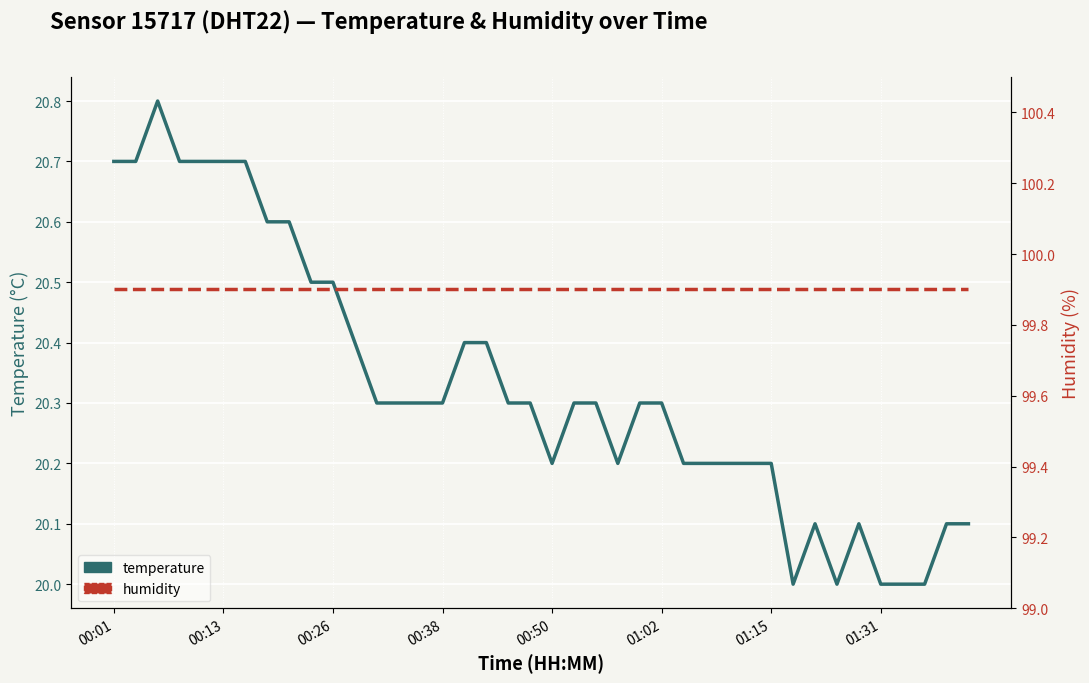

How many lines are shown in the chart?

2